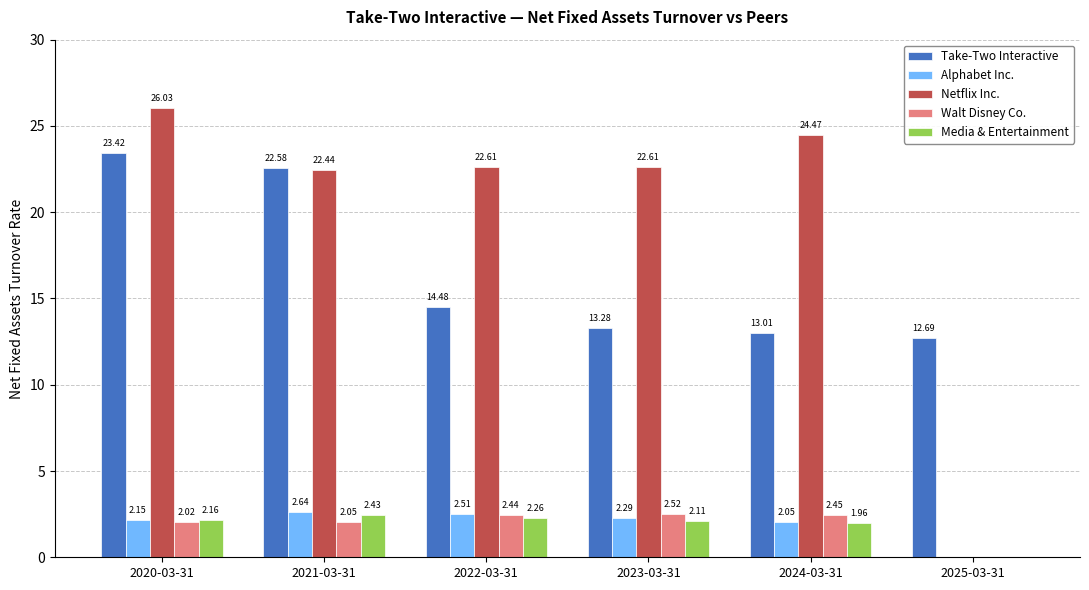

What is the total value across all series at 2025-03-31?

12.7